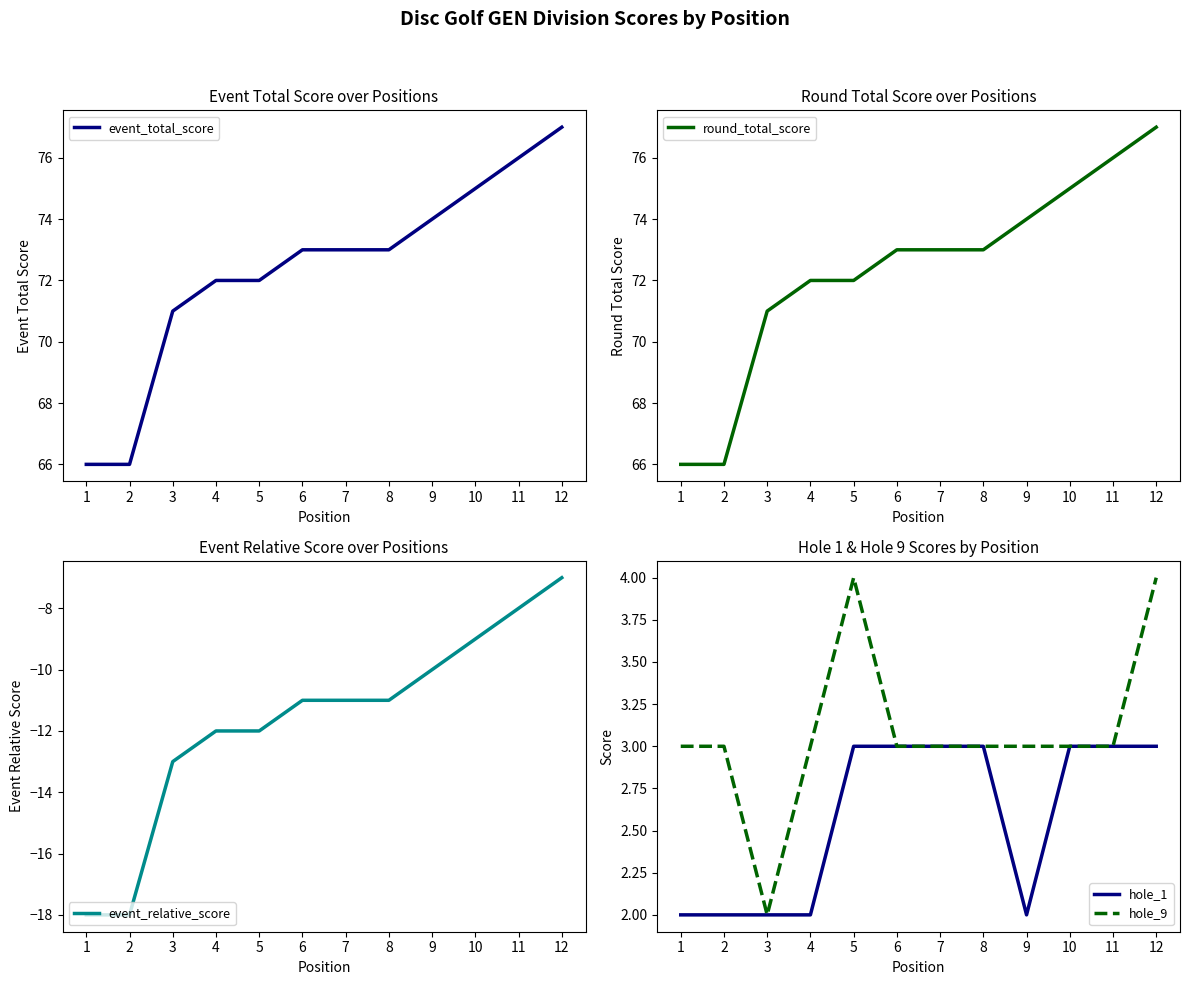

What is the spread (max minus min) of values at 5?

84